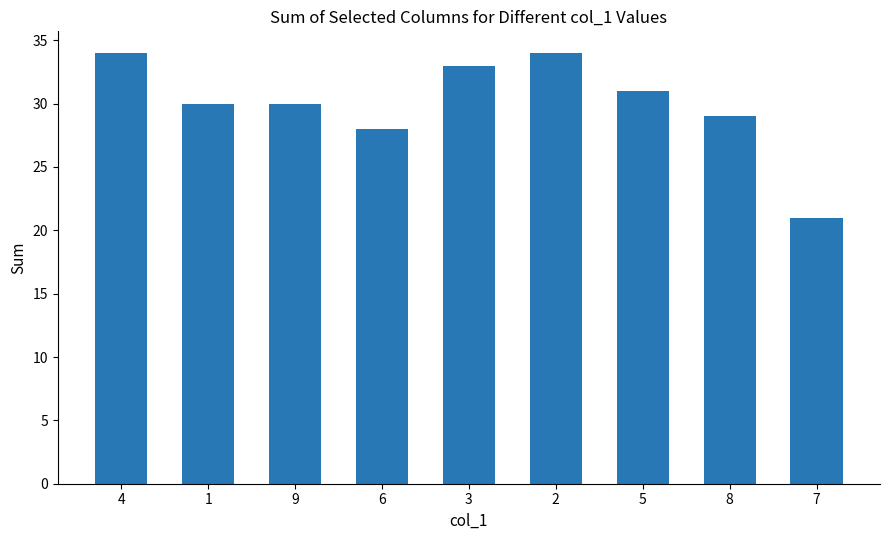

Does the chart contain stacked bars?

No